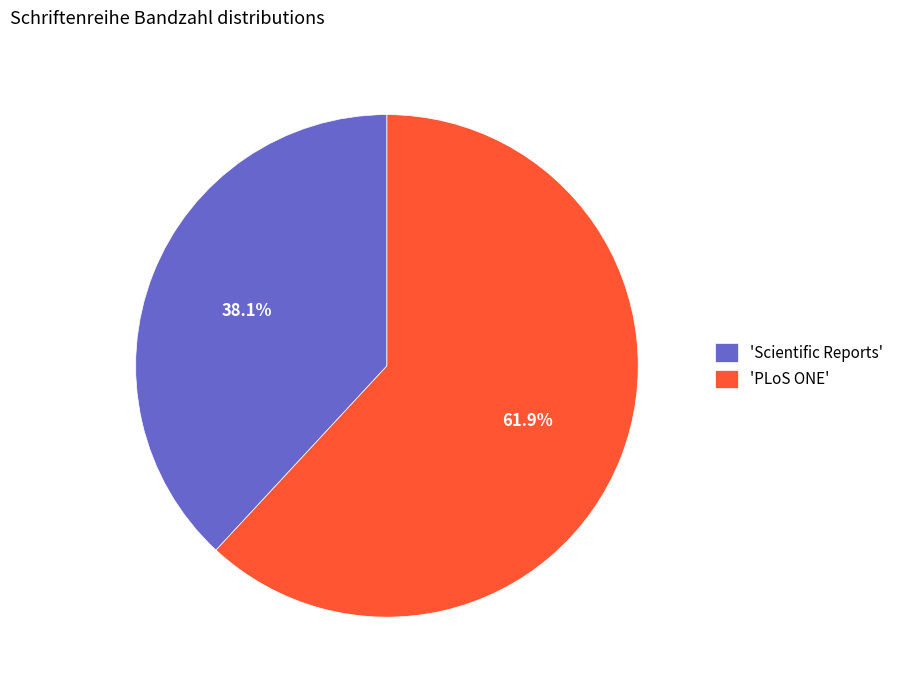

How many segments does this pie chart have?

2